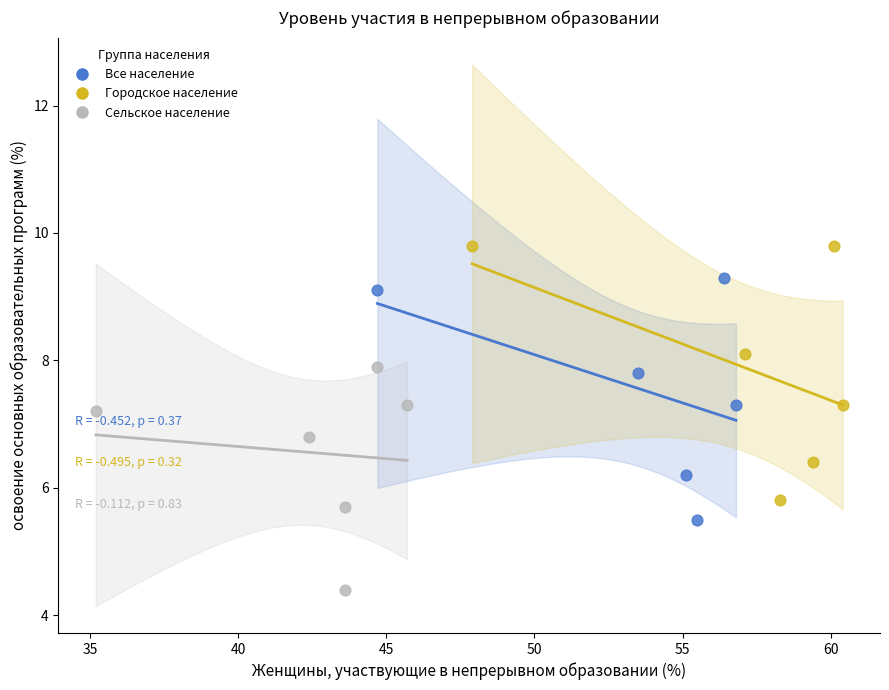

Which series contains the lowest Y value?

Сельское население